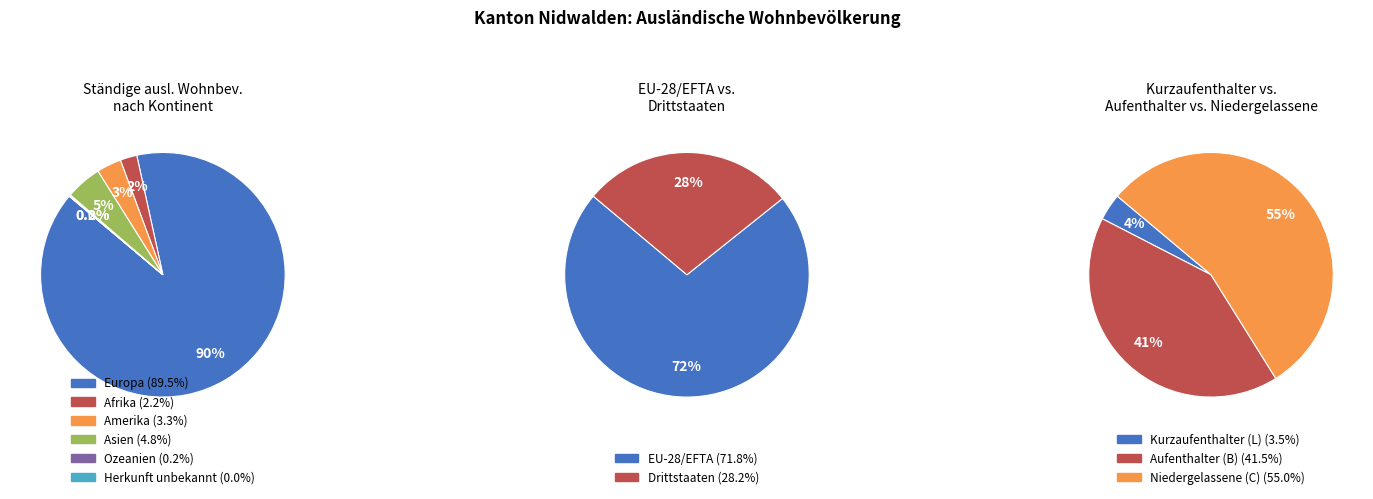

Which category has the biggest portion of the pie?

Europa